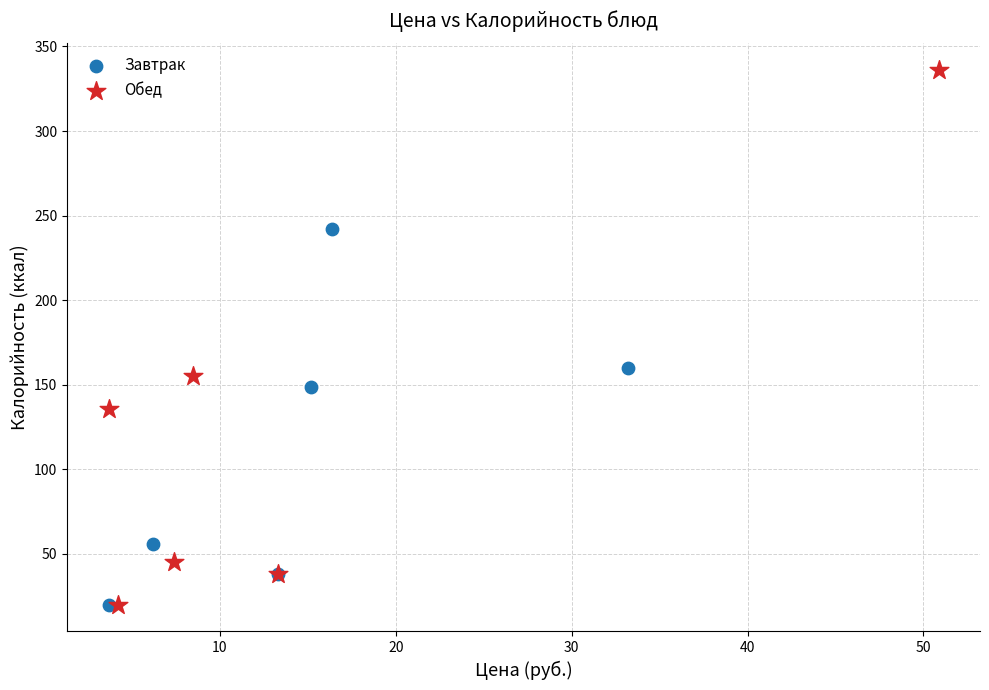

Which series reaches the maximum Y coordinate?

Обед